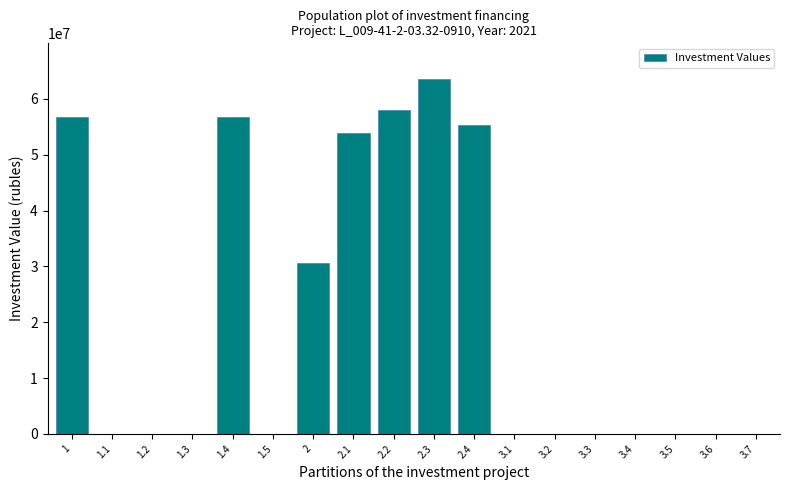

The value at 2.1 is 53844742. True or false?

True